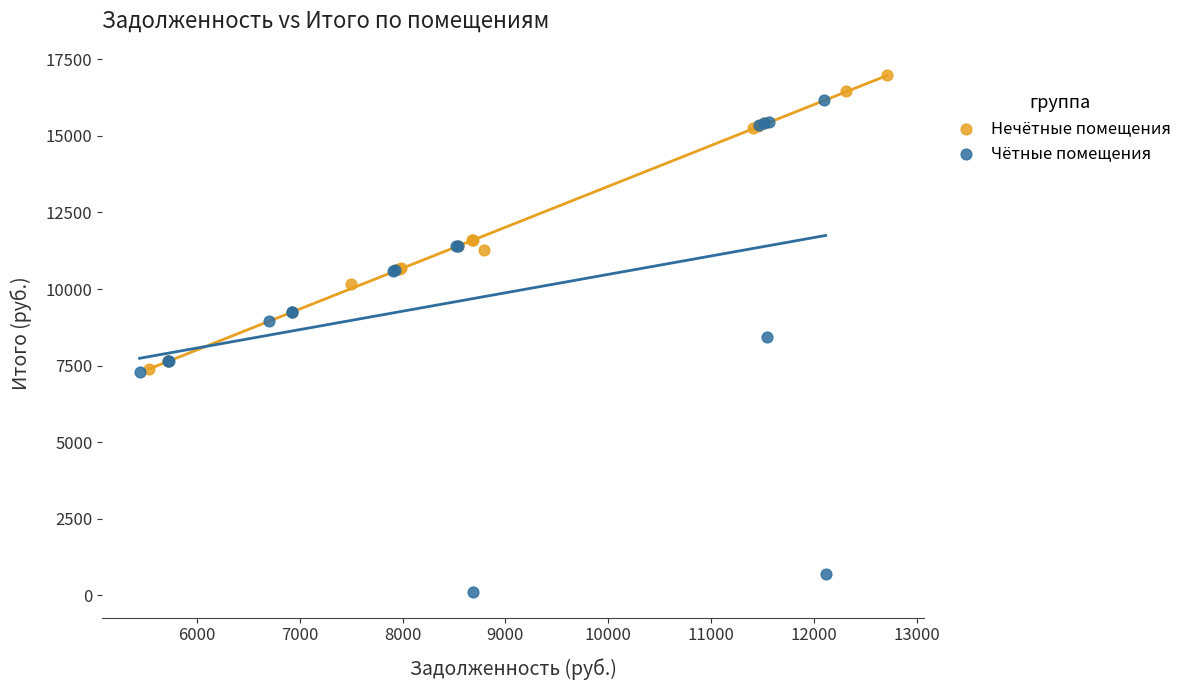

Which series has the largest Y range (max minus min)?

Чётные помещения